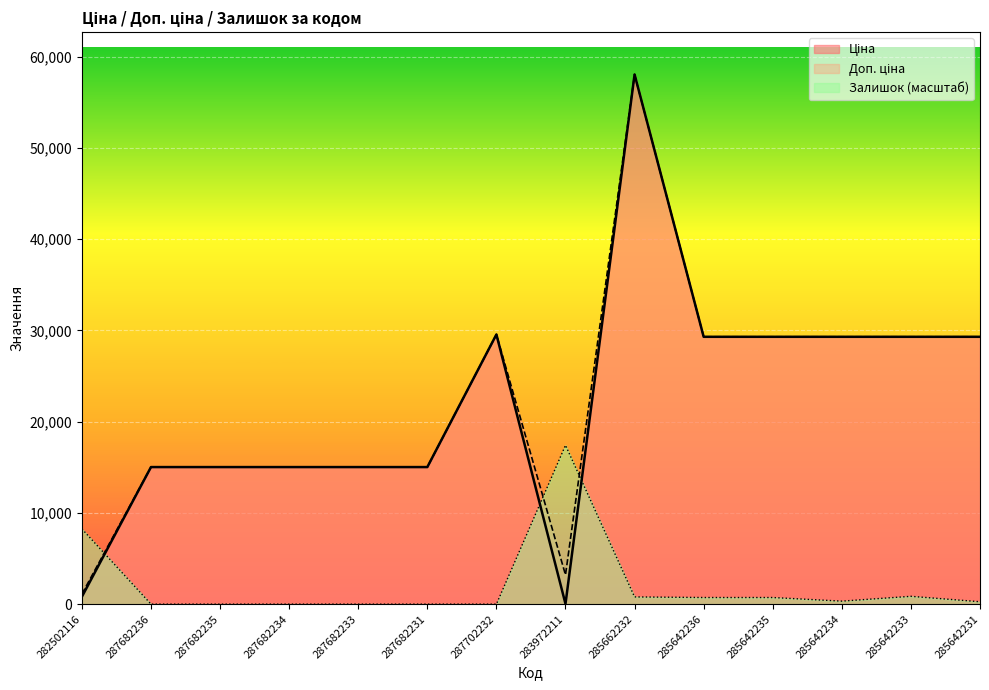

What is the minimum value for Ціна?

32.0